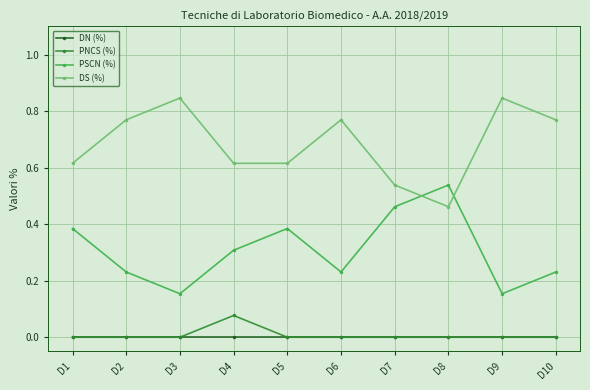

True or false: PSCN (%) and DN (%) intersect in this chart.

False